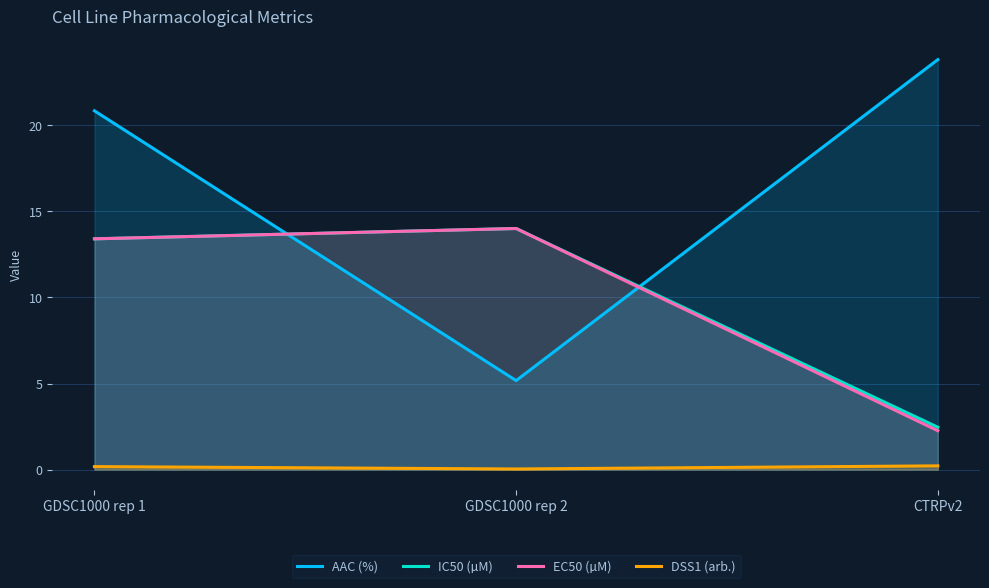

Which has a higher value, GDSC1000 rep 2 or GDSC1000 rep 1?

GDSC1000 rep 1